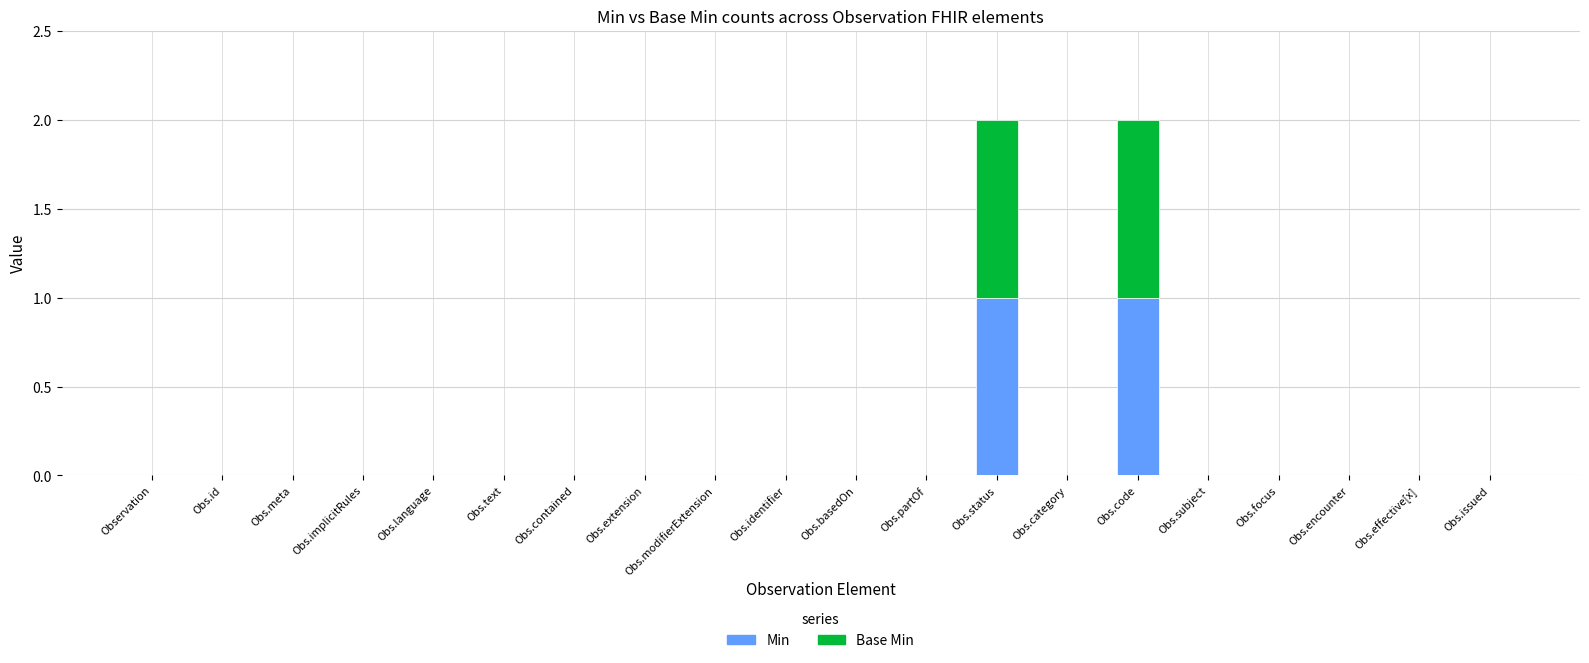

How many categories are shown in the chart?

20